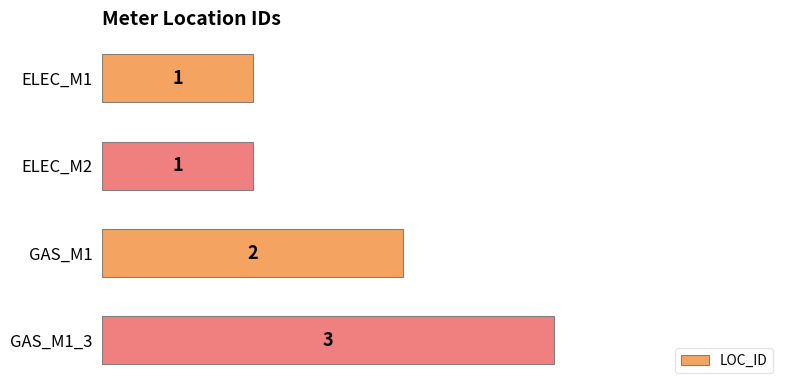

What is the difference between the maximum and minimum values?

2